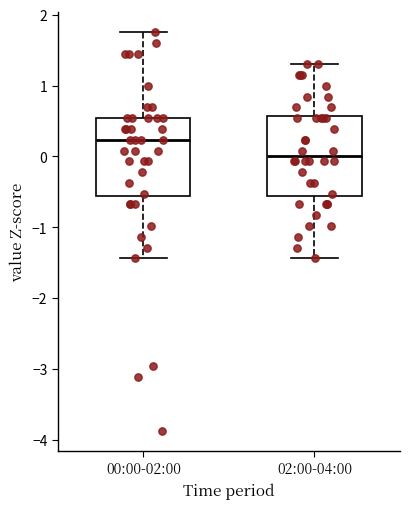

Reading left to right, transcribe this box plot: for each box, give where its median line is, the range the box spans, and where its two whiskers end, as read against the y-axis. The values are not printed on the chart, so give them approximately, as read against the axis.

00:00-02:00: median 0.2, box -0.6 to 0.5, whiskers -1.4 to 1.8
02:00-04:00: median 0.0, box -0.6 to 0.6, whiskers -1.4 to 1.3